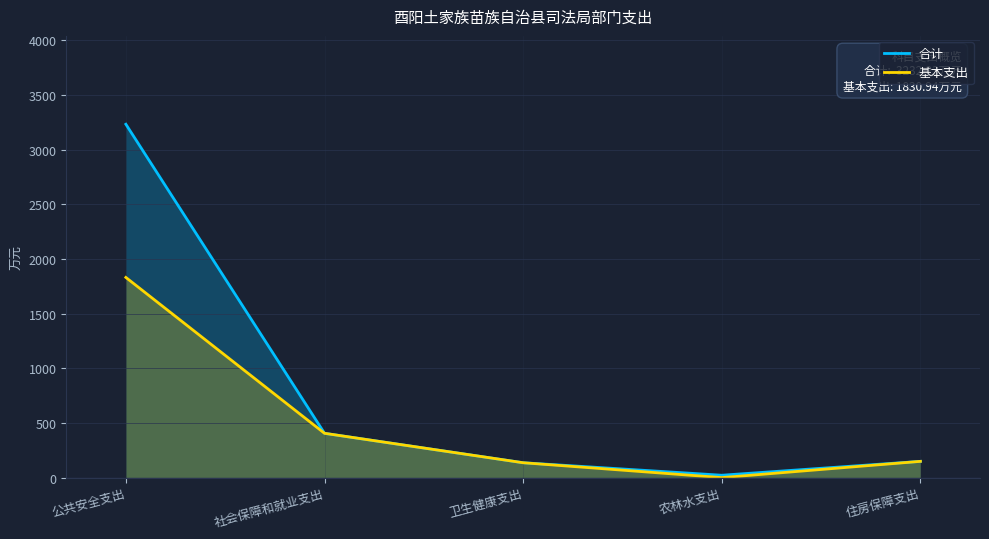

Reading left to right, what are all the values shown in this chart?

合计: 3232.2	405.2	136.0	21.7	148.7
基本支出: 1830.9	405.2	136.0	0.0	148.7